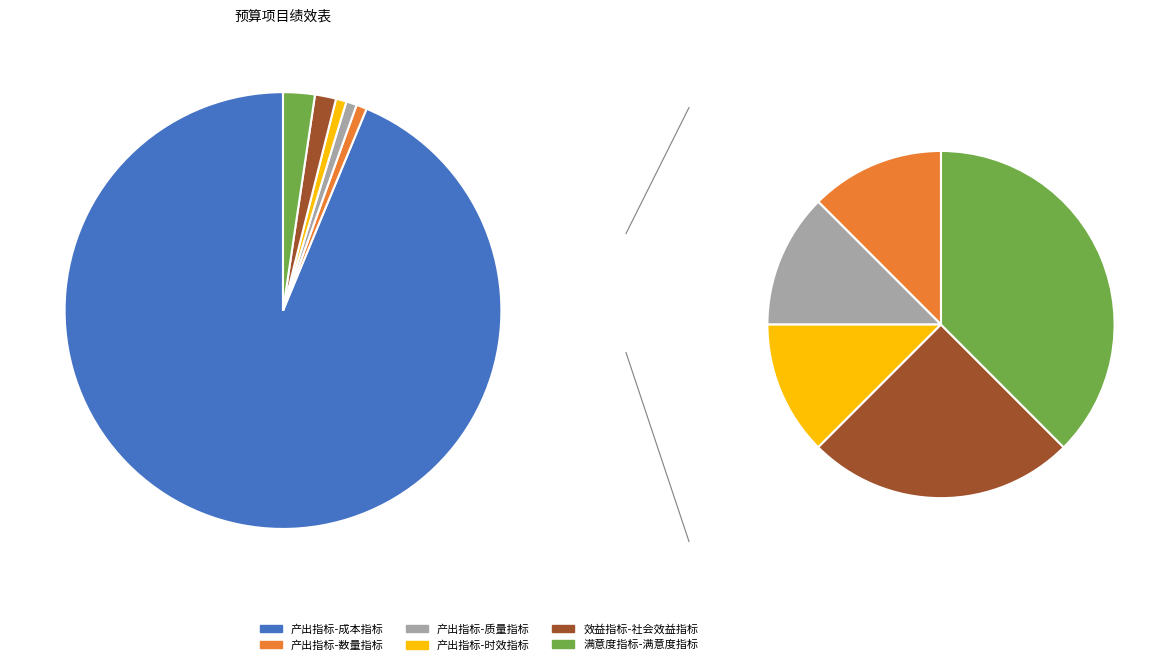

Does 产出指标-质量指标 represent more than half of the total?

No